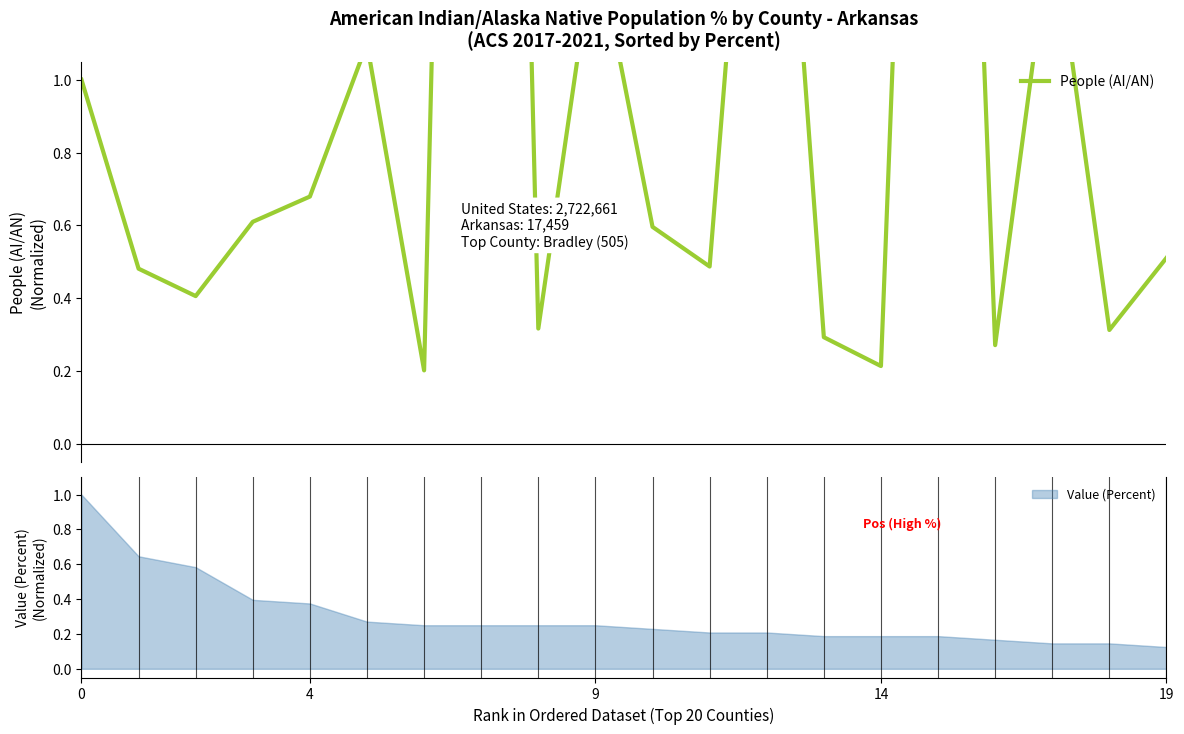

What is the average value?

1.2